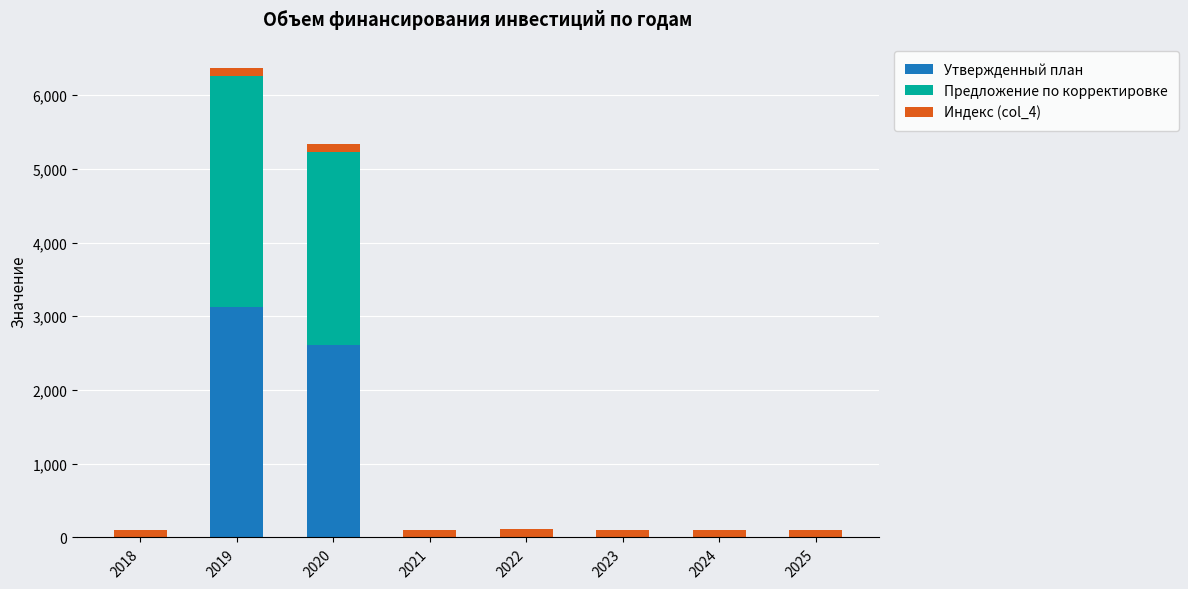

Does the chart contain stacked bars?

Yes